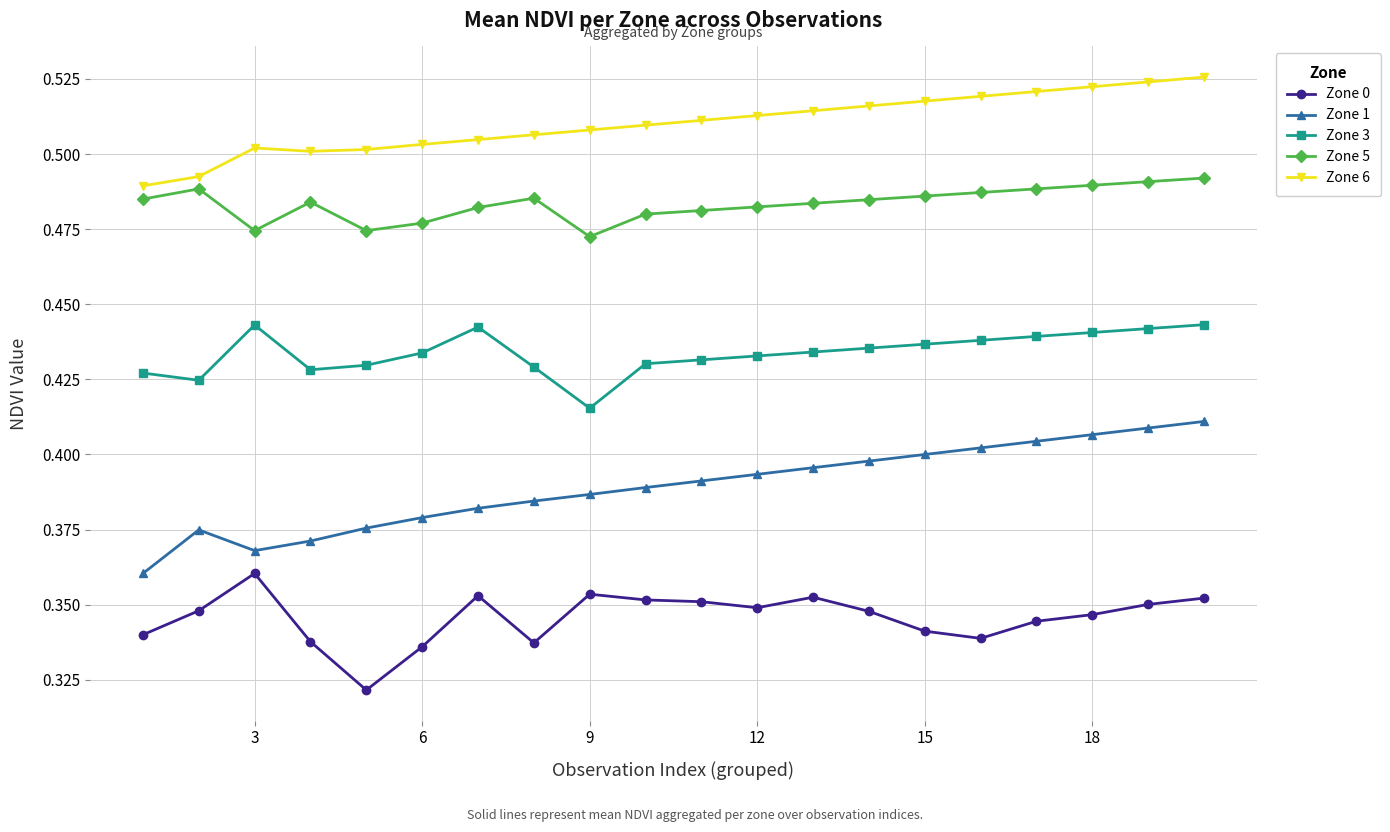

At how many categories does at least one series exceed 0?

20